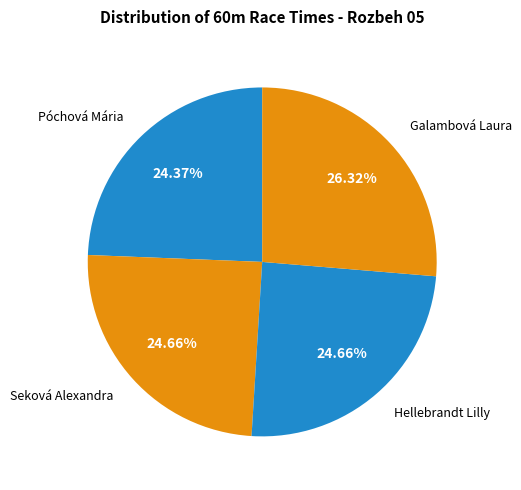

Is there any slice that represents more than half of the pie?

No